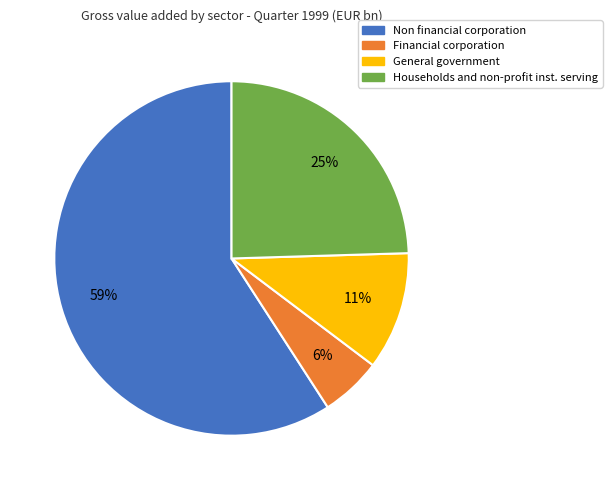

Which category has the smallest portion of the pie?

Financial corporation